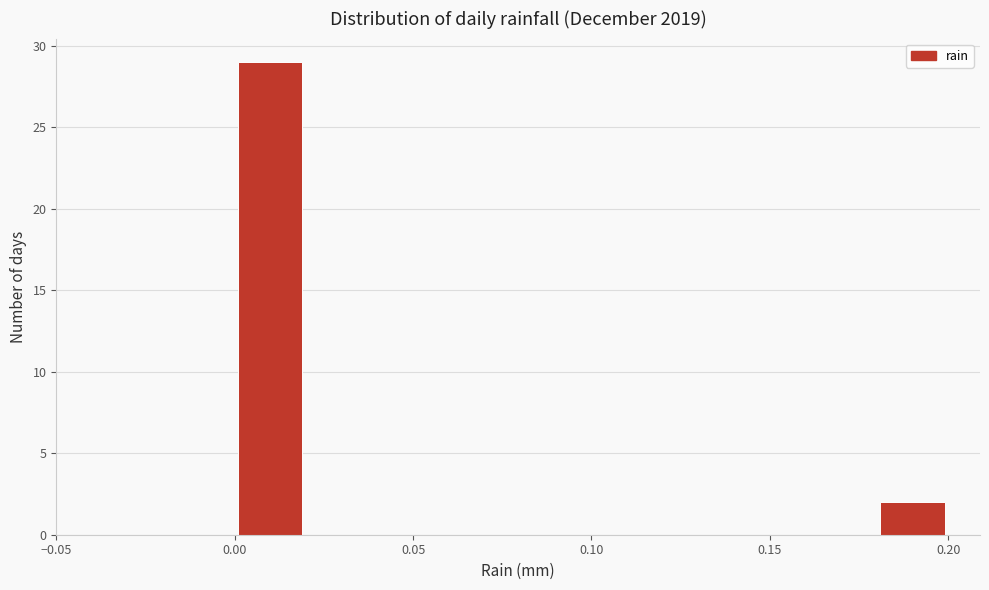

Reading left to right, list every bar in this chart as the range it spans on the x-axis followed by its height. The values are not printed on the chart, so give them approximately, as read against the axis.

0.00 to 0.02: 29
0.02 to 0.04: 0
0.04 to 0.06: 0
0.06 to 0.08: 0
0.08 to 0.10: 0
0.10 to 0.12: 0
0.12 to 0.14: 0
0.14 to 0.16: 0
0.16 to 0.18: 0
0.18 to 0.20: 2